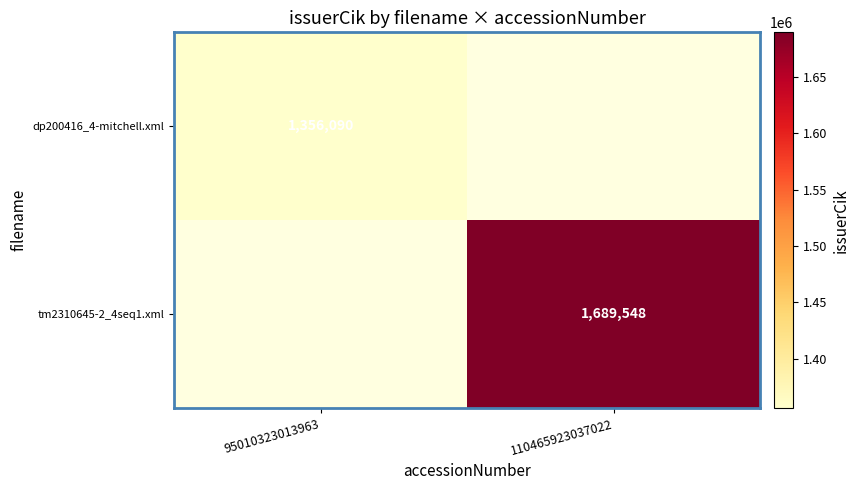

True or false: tm2310645-2_4seq1.xml has a value of 1048471 at 110465923037022.

False